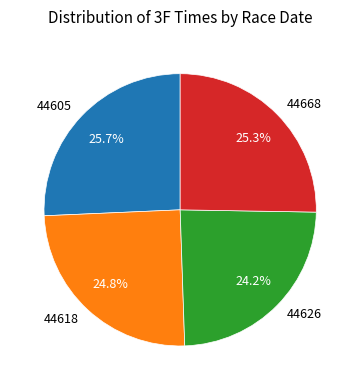

Which has a higher value, 44605 or 44618?

44605